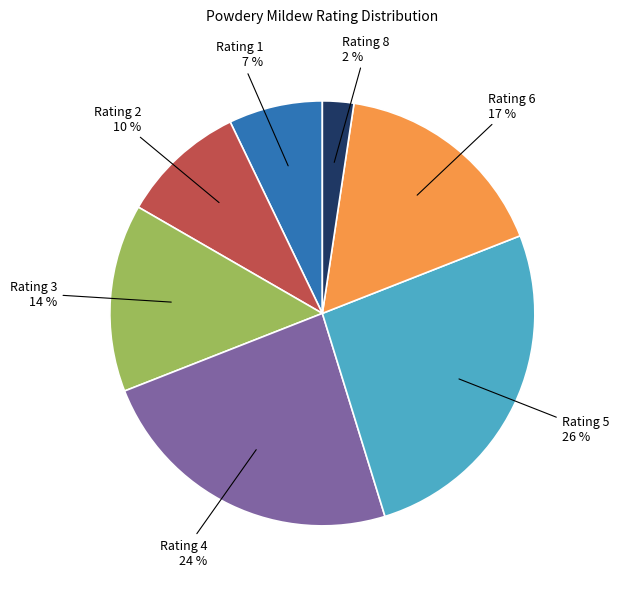

Does any single category account for the majority?

No